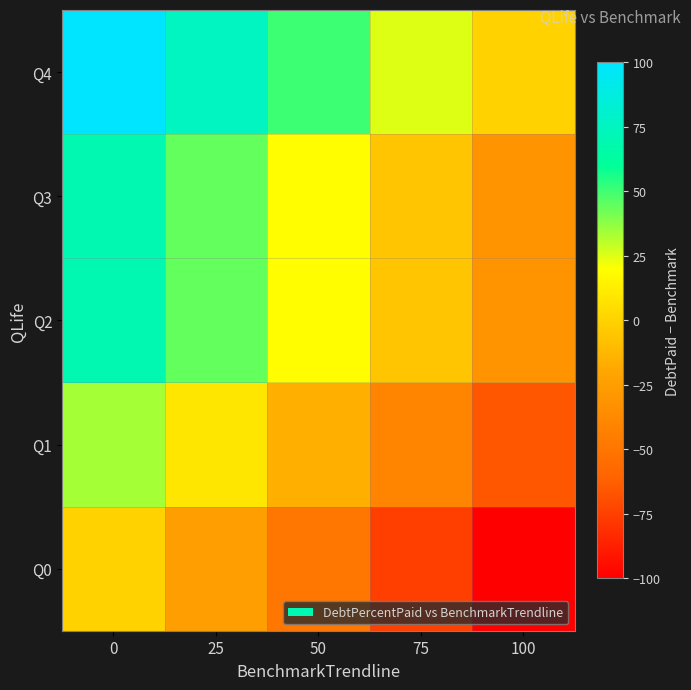

Reading right to left, transcribe all the data shown in this chart.

Q0: 100=-100.0	75=-75.0	50=-50.0	25=-25.0	0=0.0
Q1: 100=-65.7	75=-40.7	50=-15.7	25=9.3	0=34.3
Q2: 100=-30.6	75=-5.6	50=19.4	25=44.4	0=69.4
Q3: 100=-30.6	75=-5.6	50=19.4	25=44.4	0=69.4
Q4: 100=0.0	75=25.0	50=50.0	25=75.0	0=100.0